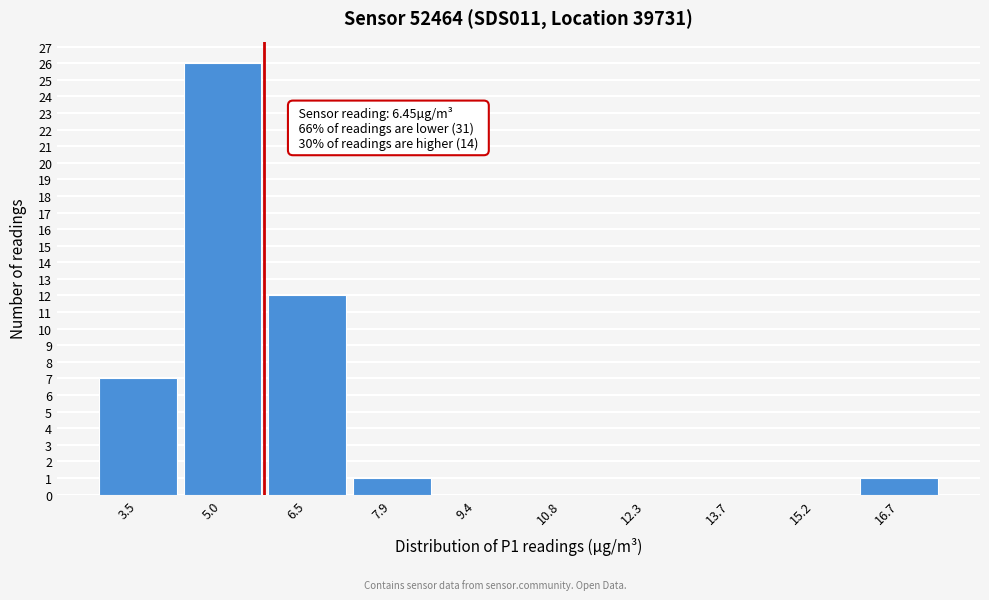

Reading left to right, transcribe all the data shown in this chart.

3.5=7	5.0=26	6.5=12	7.9=1	9.4=0	10.8=0	12.3=0	13.7=0	15.2=0	16.7=1